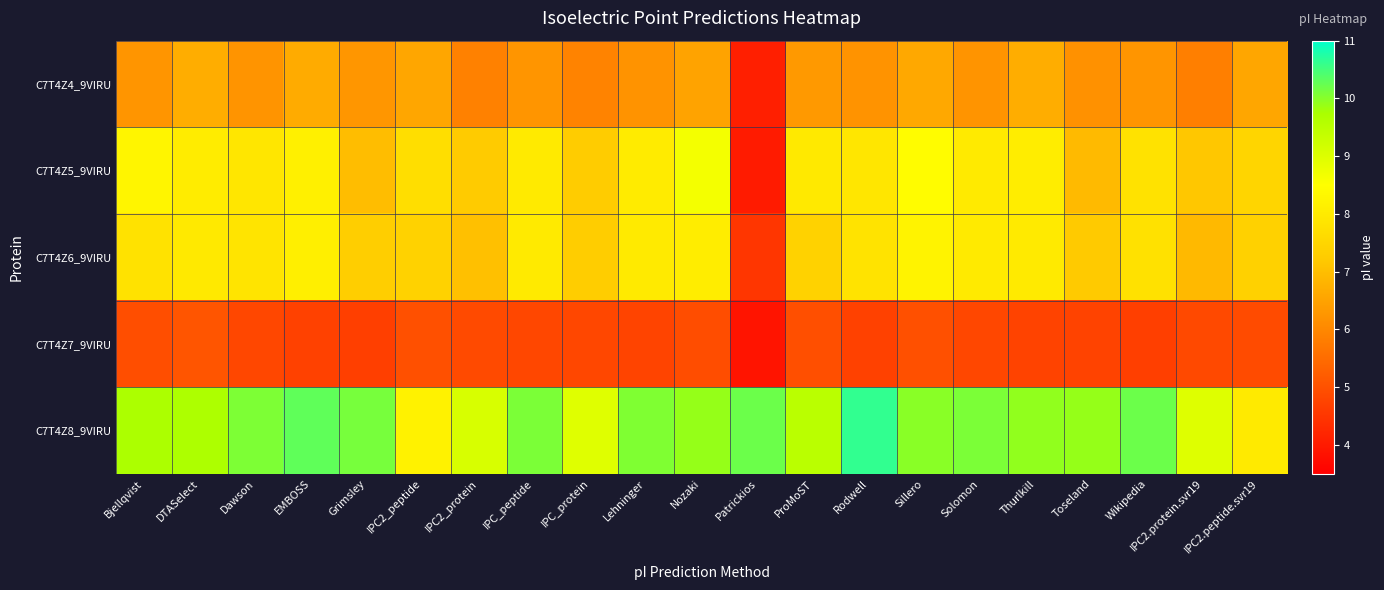

Which series changed the most between IPC2_protein and Wikipedia?

C7T4Z8_9VIRU